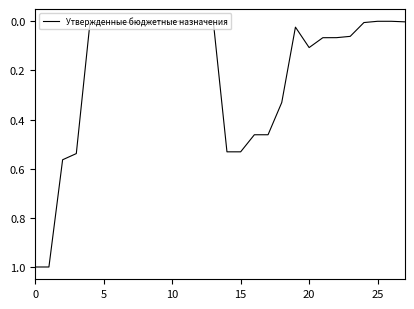

What is the difference between the maximum and minimum values?

1.0